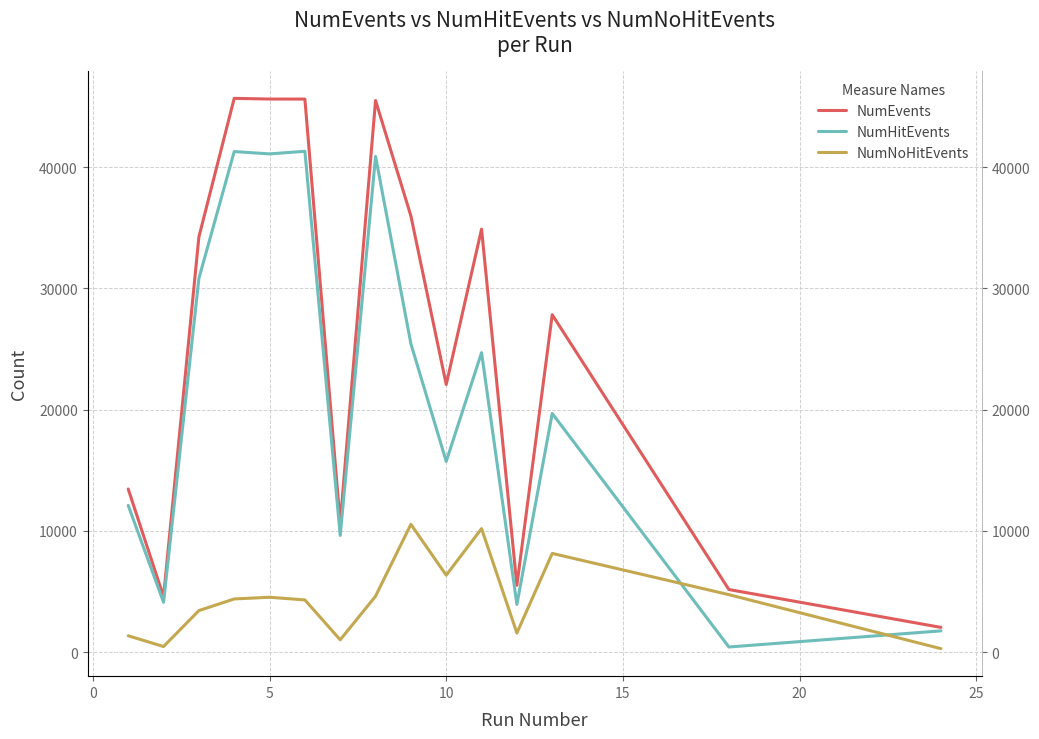

How many lines are shown in the chart?

3